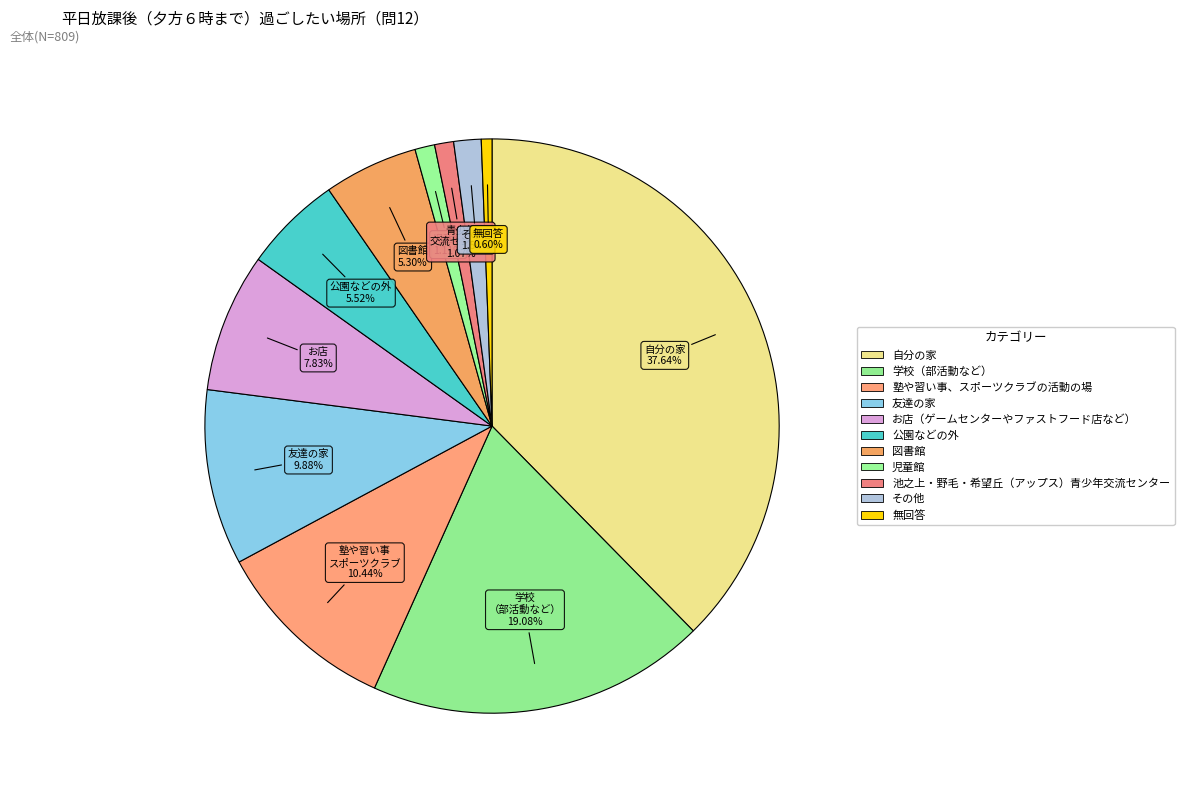

How many slices are in this pie chart?

11